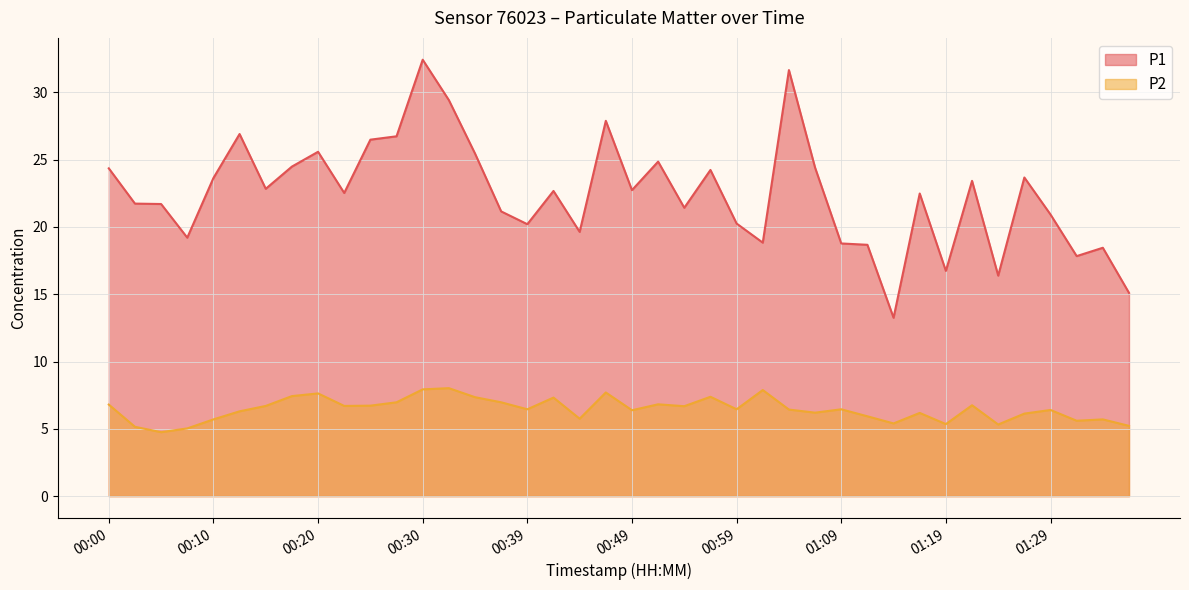

What is the difference between the maximum and minimum values in the P1 series?

19.2